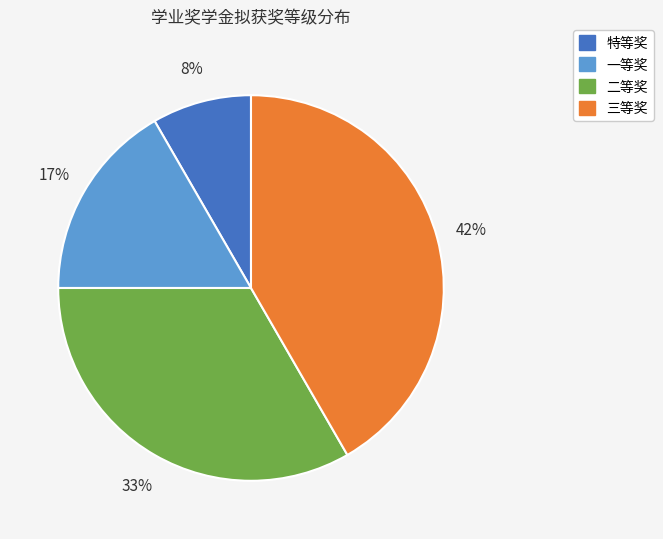

Do 三等奖 and 二等奖 together represent more than half of the pie?

Yes